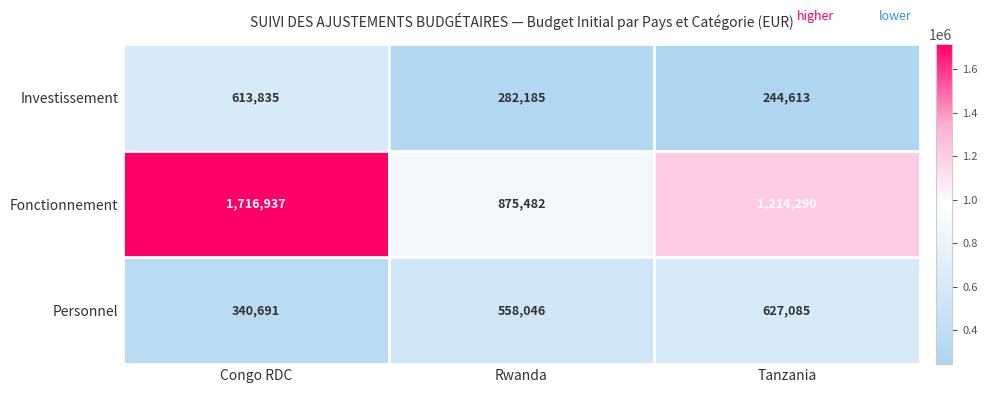

At which category is the sum across all series the highest?

Congo RDC